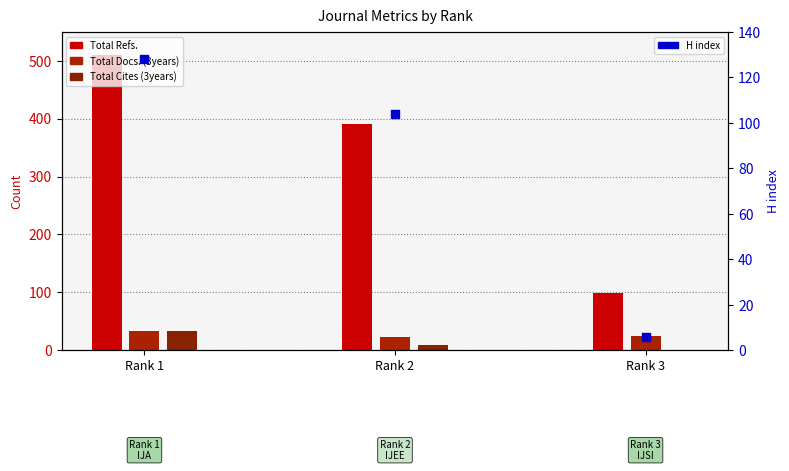

Which series contains the lowest Y value?

Total Cites (3years)